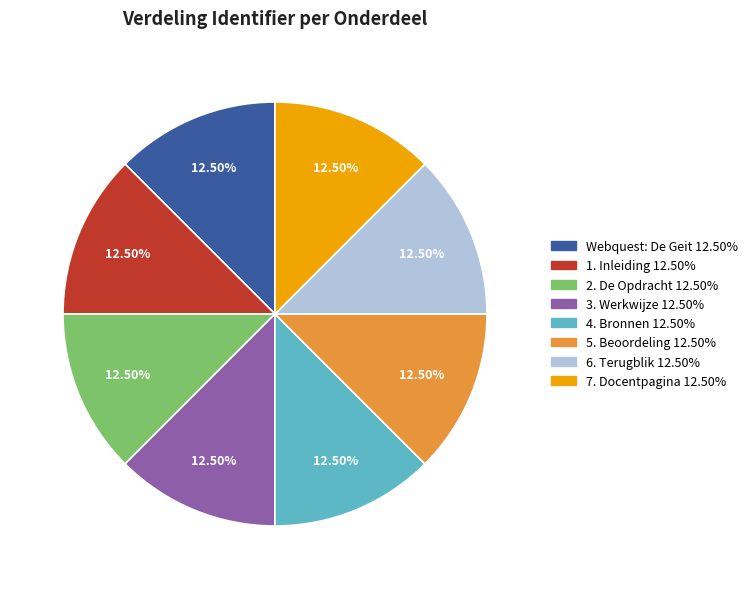

Approximately how many times larger is the value at 6. Terugblik compared to 7. Docentpagina?

1.0